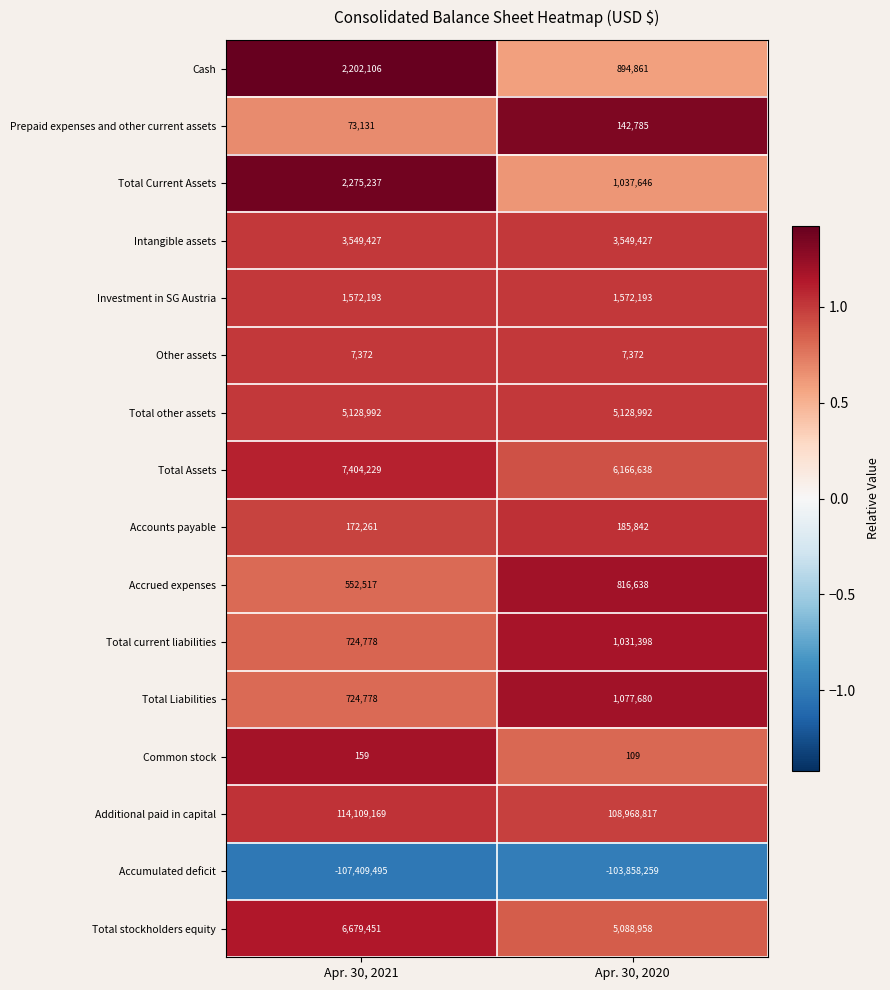

What is the approximate value of Intangible assets at Apr. 30, 2021?

3549427